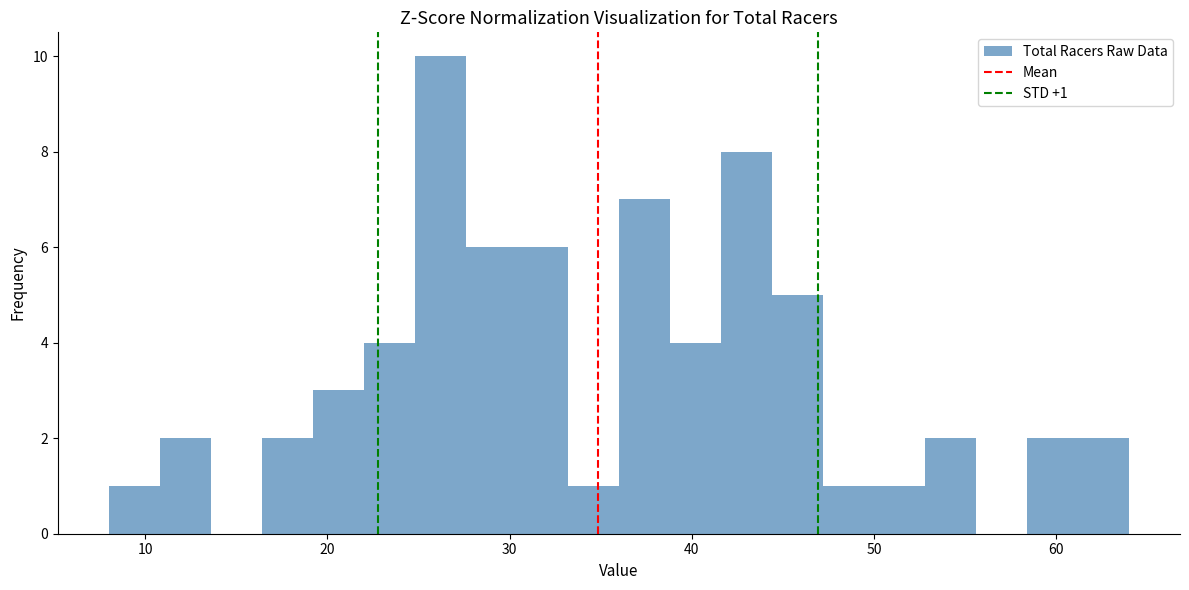

Around what value on the x-axis is the tallest bar? Give the approximate position of its centre, as read against the axis.

26